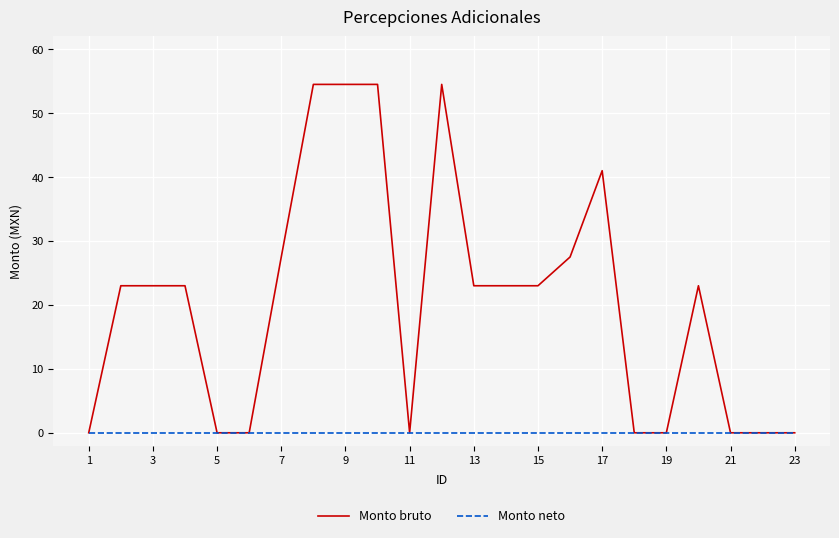

List the series in order of their peak value, highest first.

Monto bruto, Monto neto